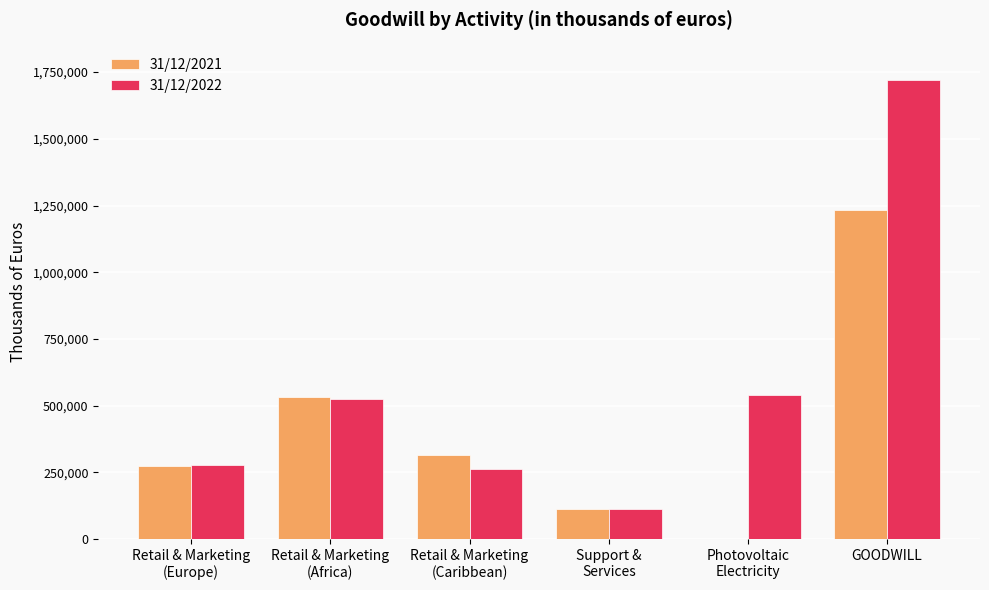

How many distinct data groups are displayed?

2